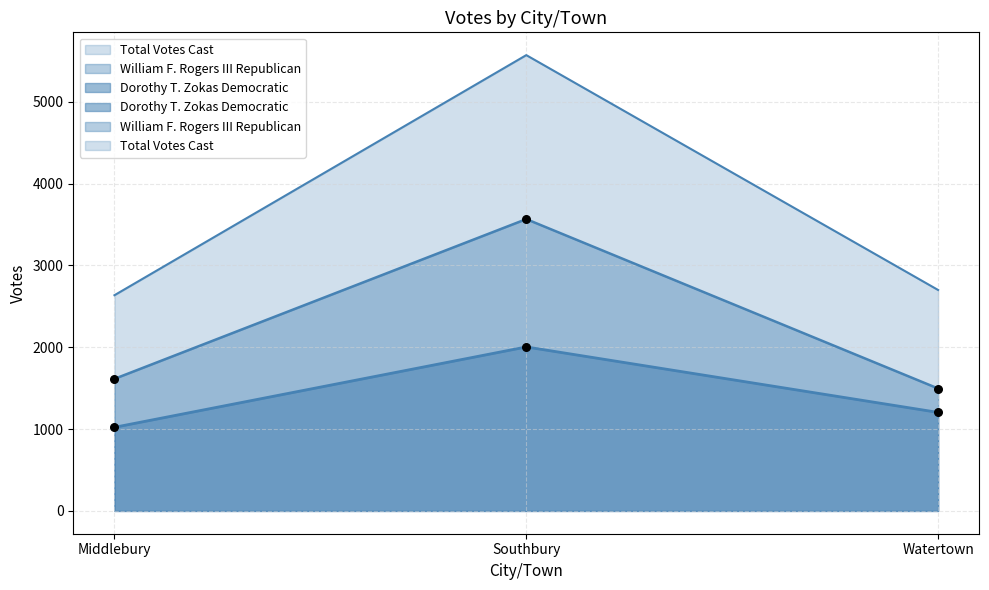

Which series reaches the maximum Y coordinate?

Total Votes Cast